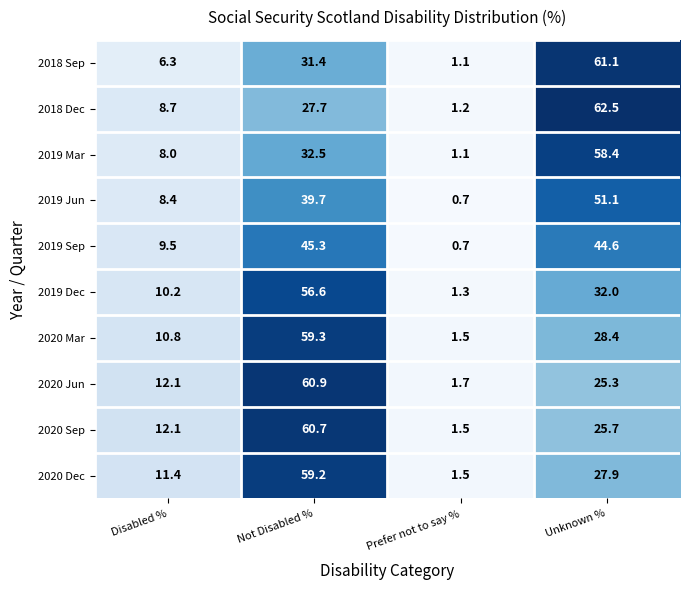

Which series changed the most between Disabled % and Unknown %?

2018 Sep